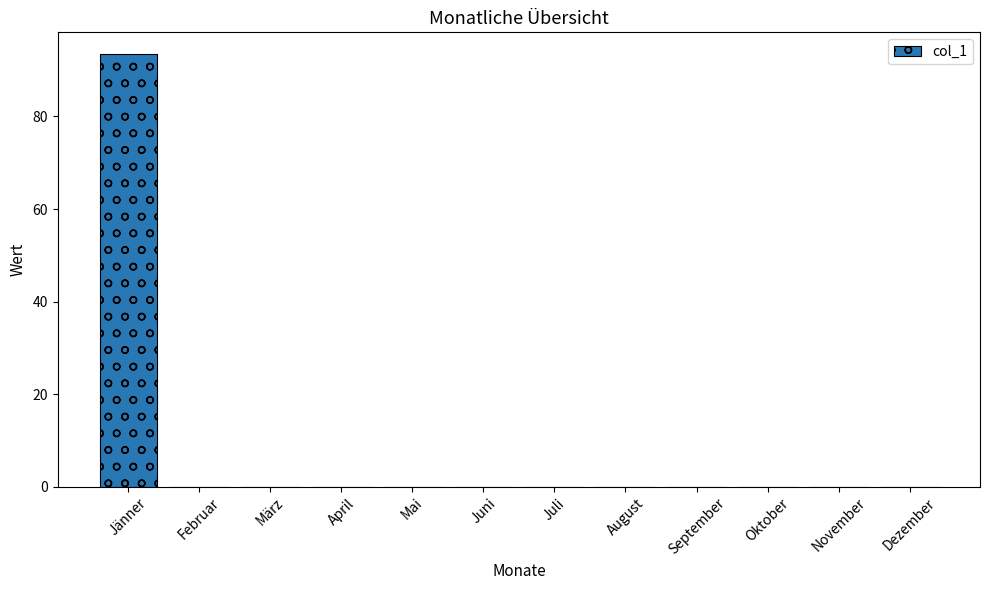

What is the sum of all values?

93.5